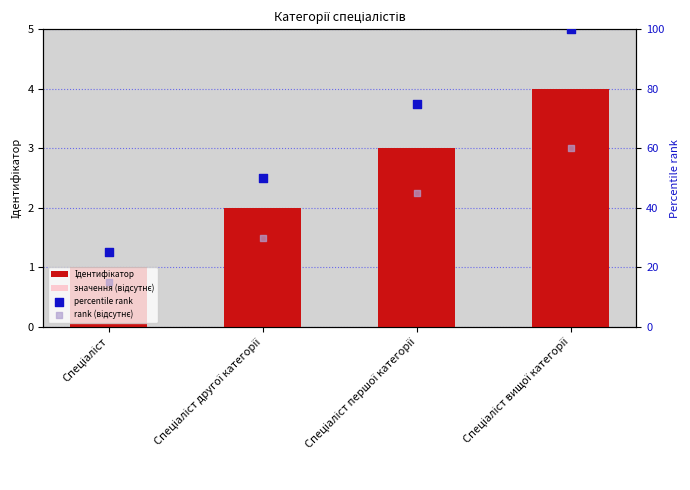

Which series contains the highest Y value?

percentile rank